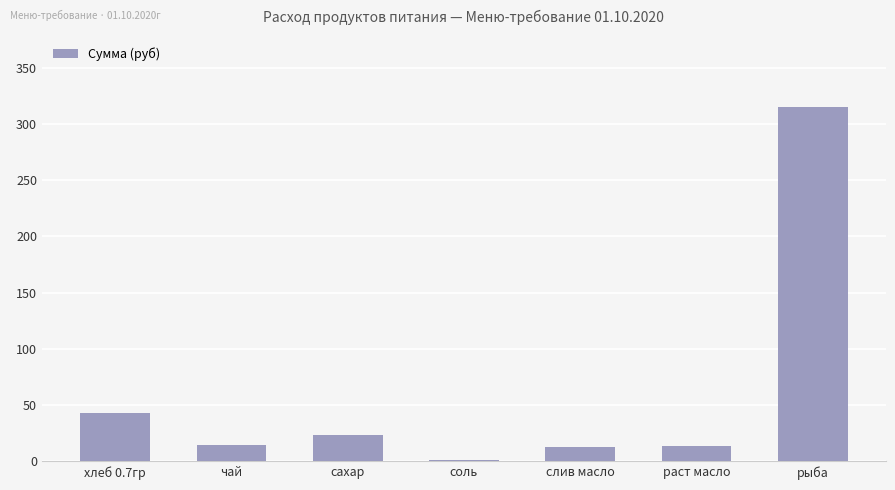

How many data points does each series have?

7